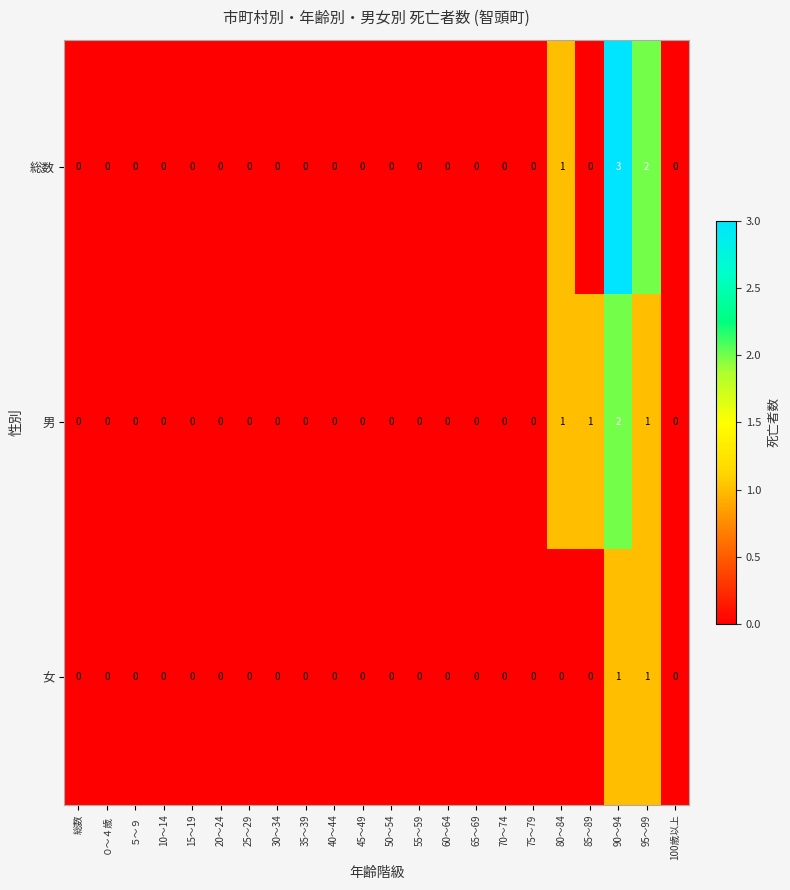

Rank the series by their maximum value, from highest to lowest.

総数, 男, 女